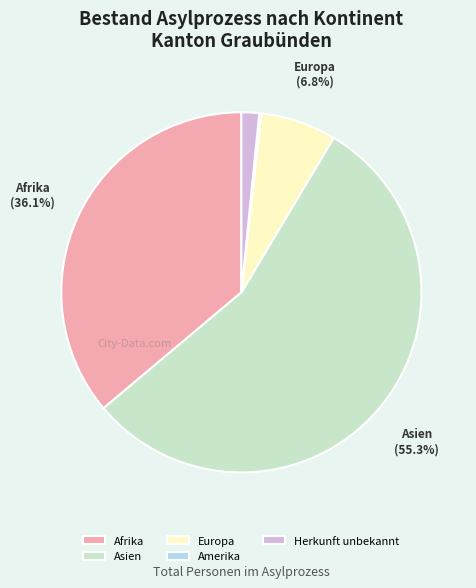

Combined, do Afrika and Europa account for over 50%?

No